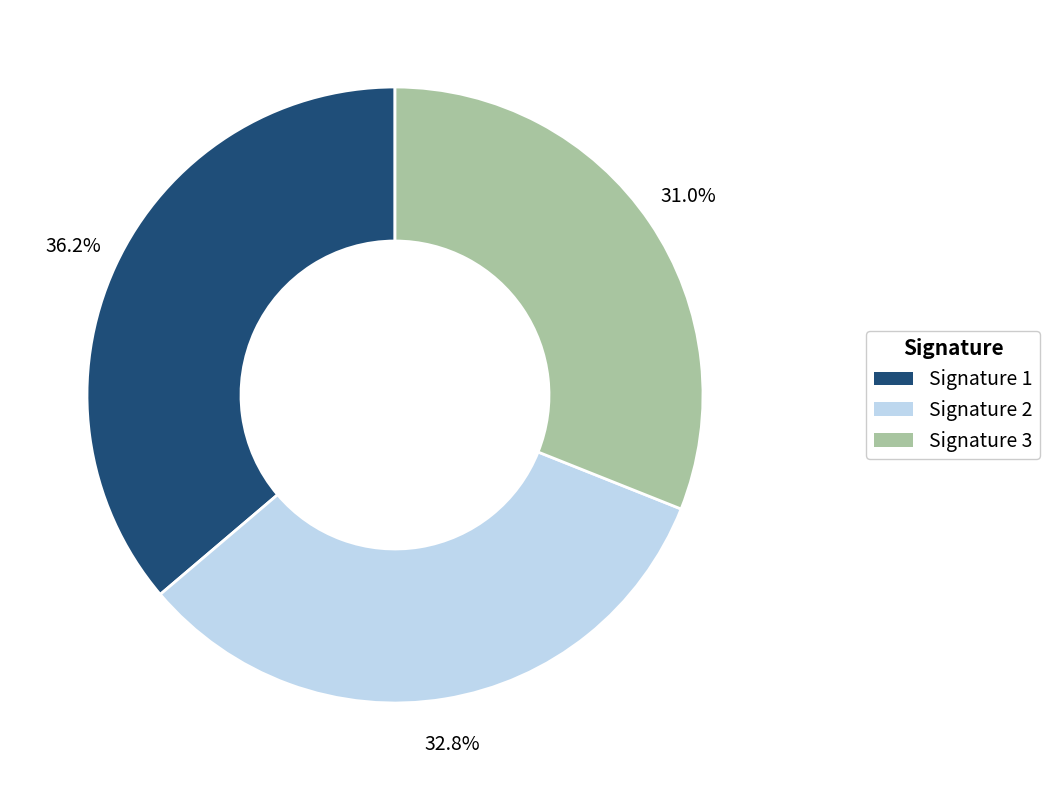

Which has a higher value, Signature 3 or Signature 2?

Signature 2